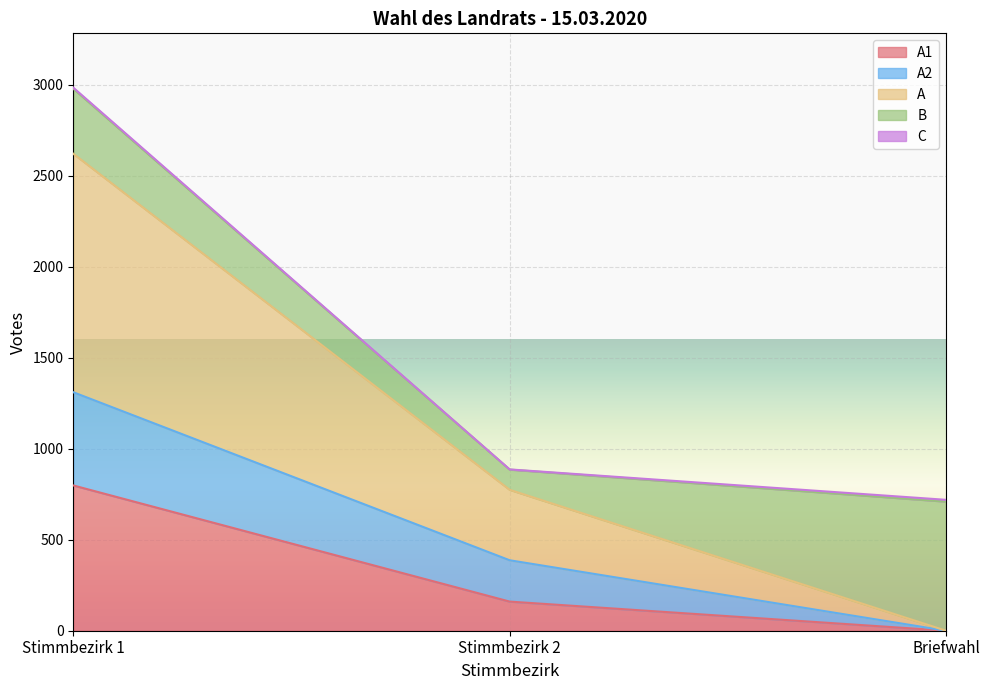

Rank the categories by A2 value from lowest to highest.

Briefwahl, Stimmbezirk 2, Stimmbezirk 1